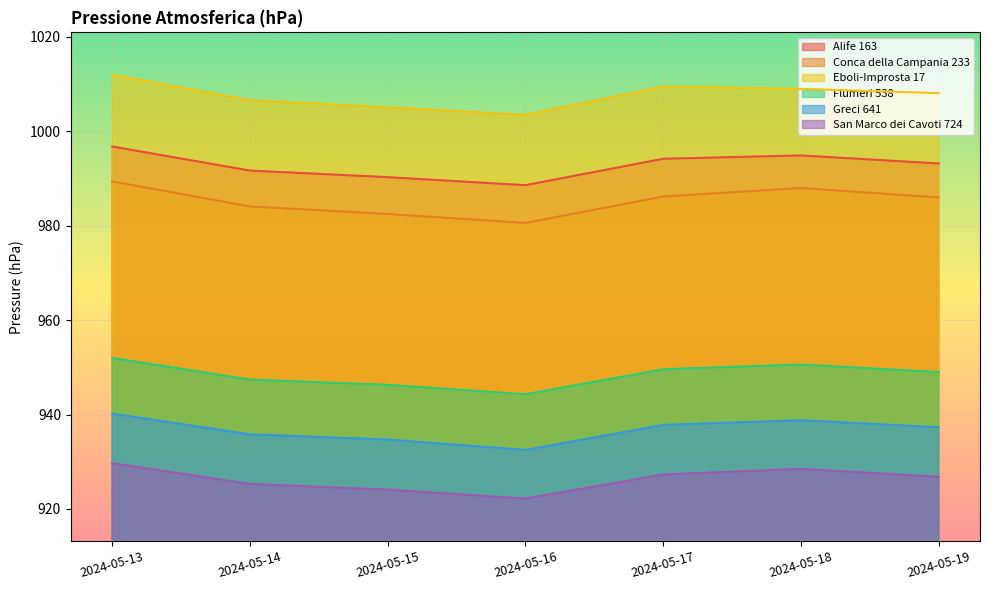

The Alife 163 series shows 472.1 at 2024-05-14. True or false?

False